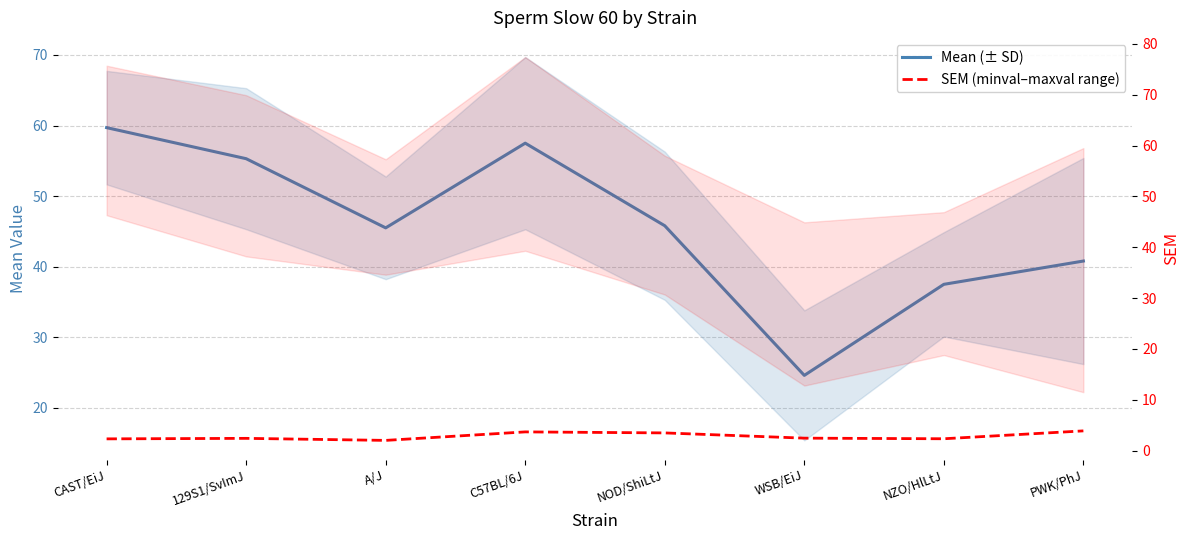

What position from the right is 129S1/SvImJ?

7